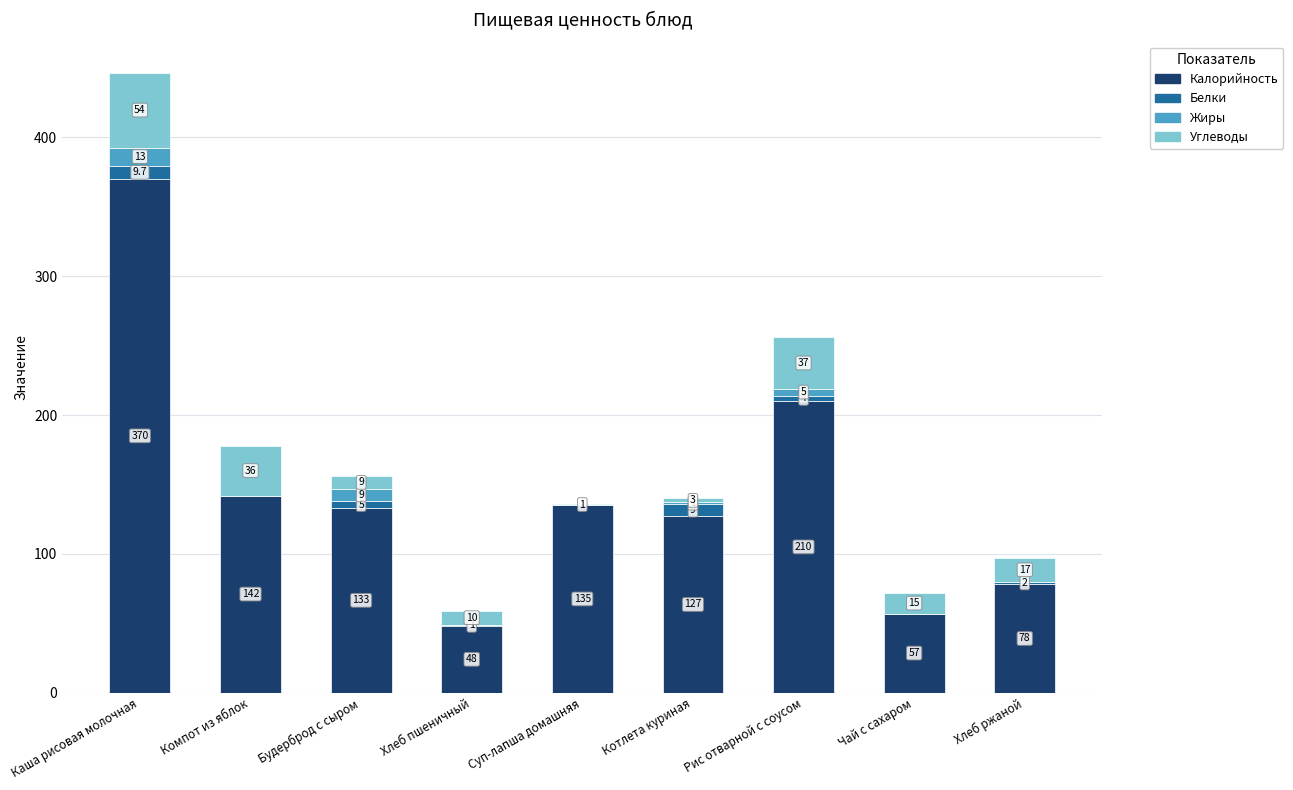

What is the sum of the Калорийность values at Котлета куриная and Компот из яблок?

269.0